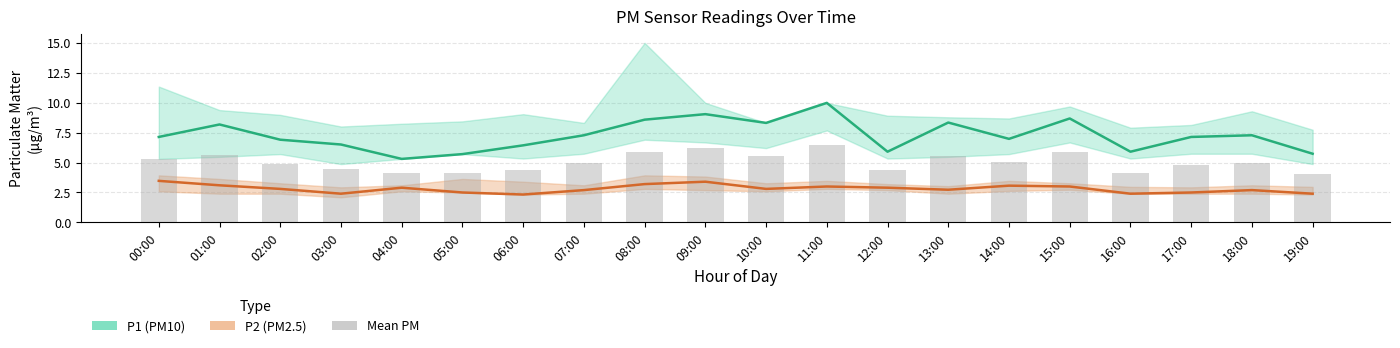

Rank the categories by P1 (PM10) value from lowest to highest.

04:00, 05:00, 19:00, 12:00, 16:00, 06:00, 03:00, 02:00, 14:00, 00:00, 17:00, 07:00, 18:00, 01:00, 10:00, 13:00, 08:00, 15:00, 09:00, 11:00